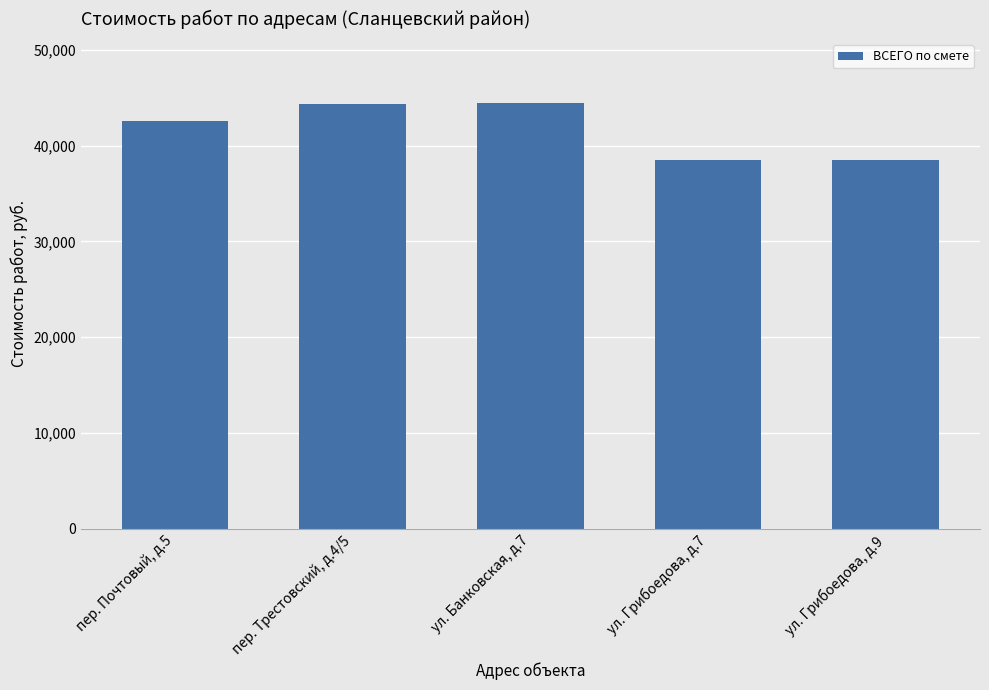

What is the difference between the values at пер. Почтовый, д.5 and пер. Трестовский, д.4/5?

1764.5